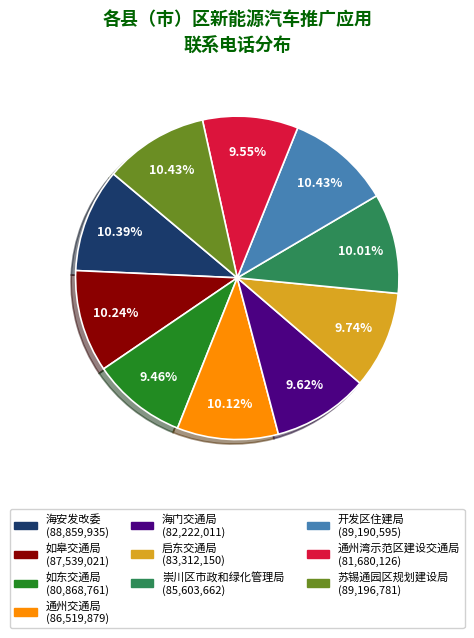

Count the number of slices in the pie.

10